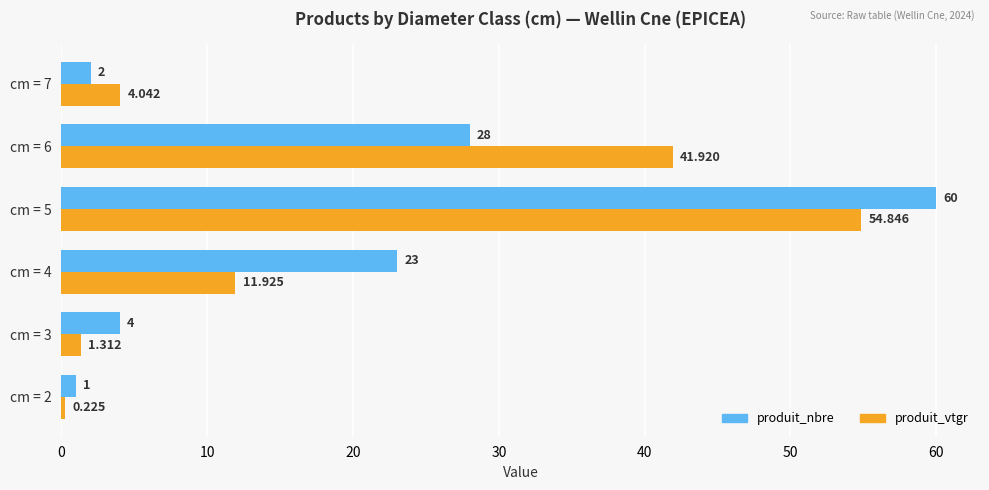

Which series has the largest range (max minus min)?

produit_nbre